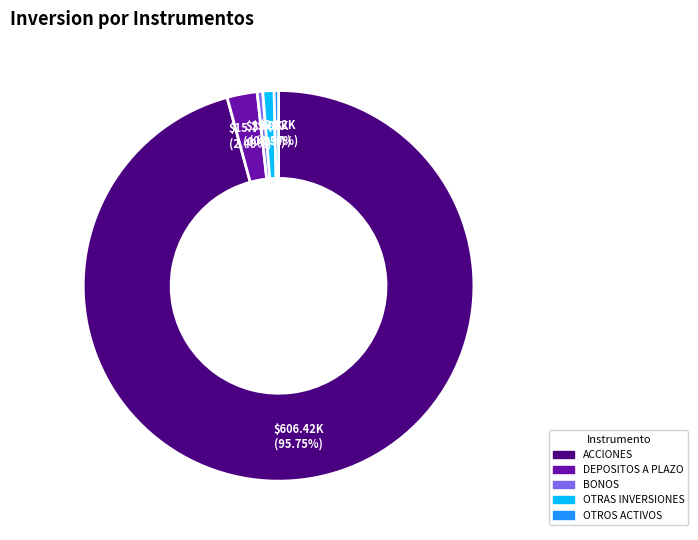

Combined, do OTRAS INVERSIONES and ACCIONES account for over 50%?

Yes